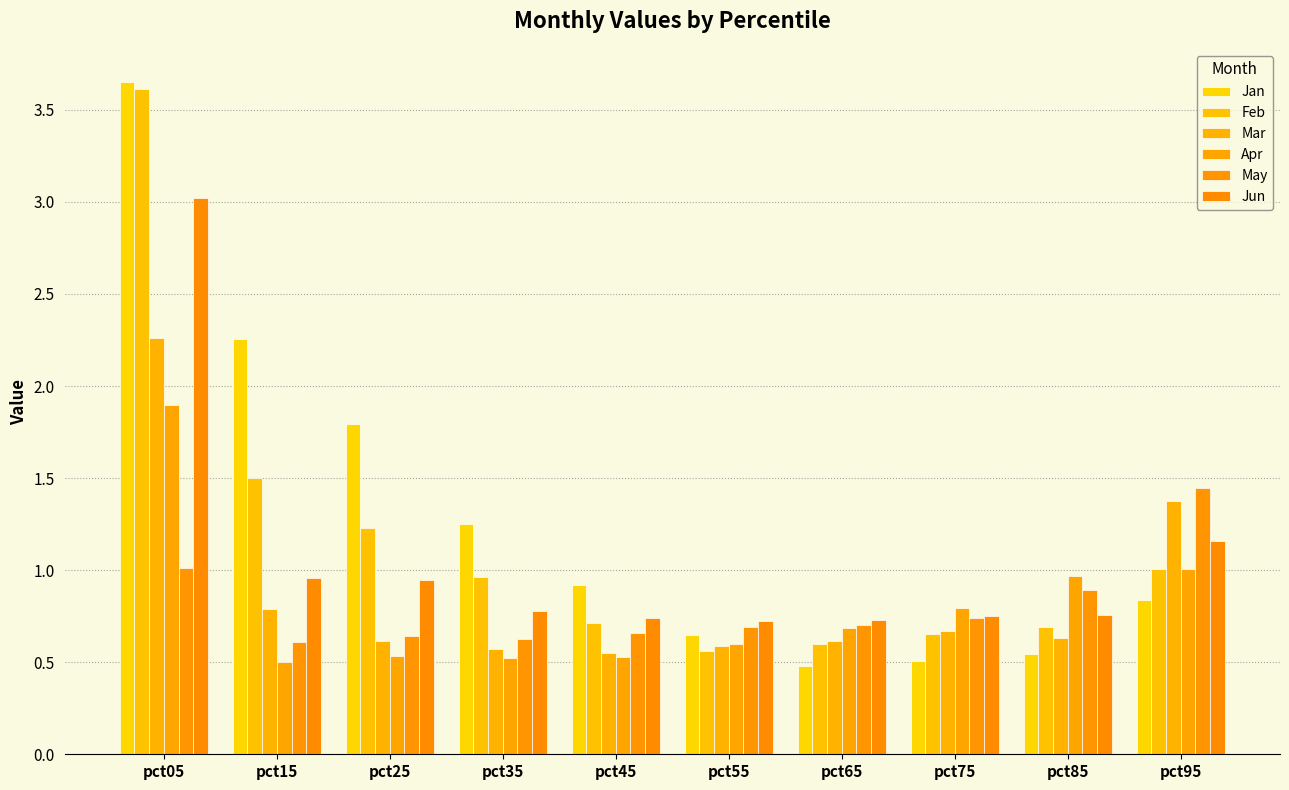

How many bars are there in each group?

6